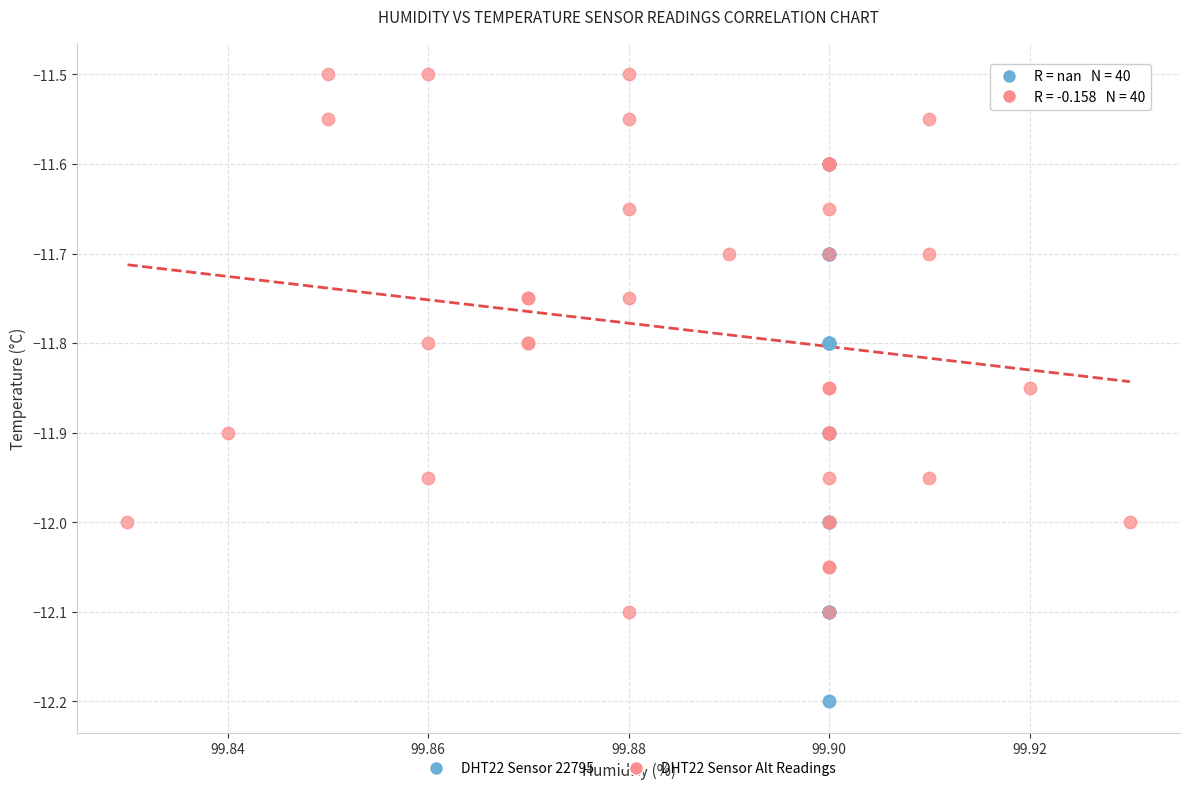

Which series contains the lowest Y value?

DHT22 Sensor 22795